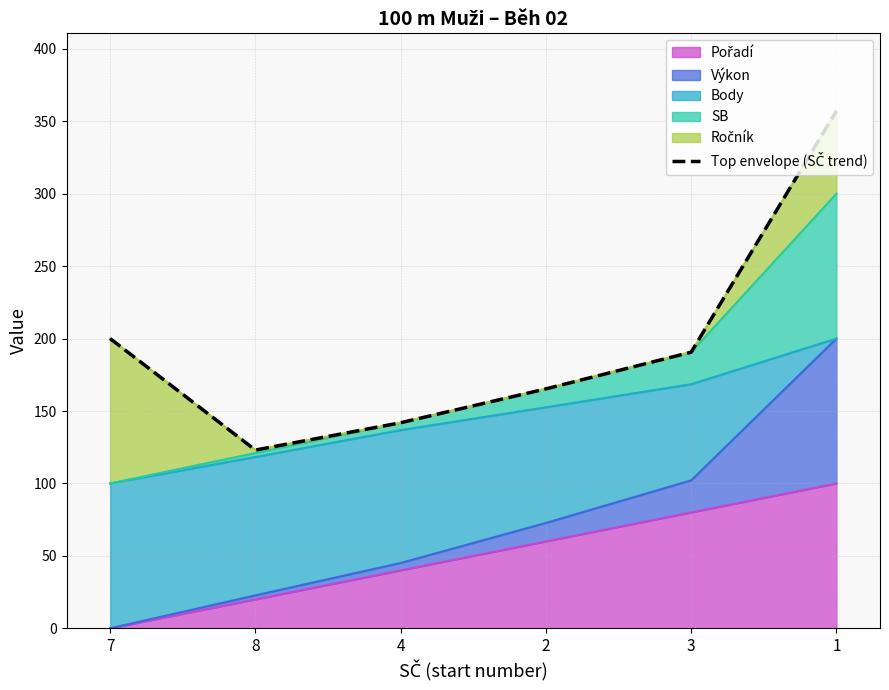

What position from the right is 2?

3